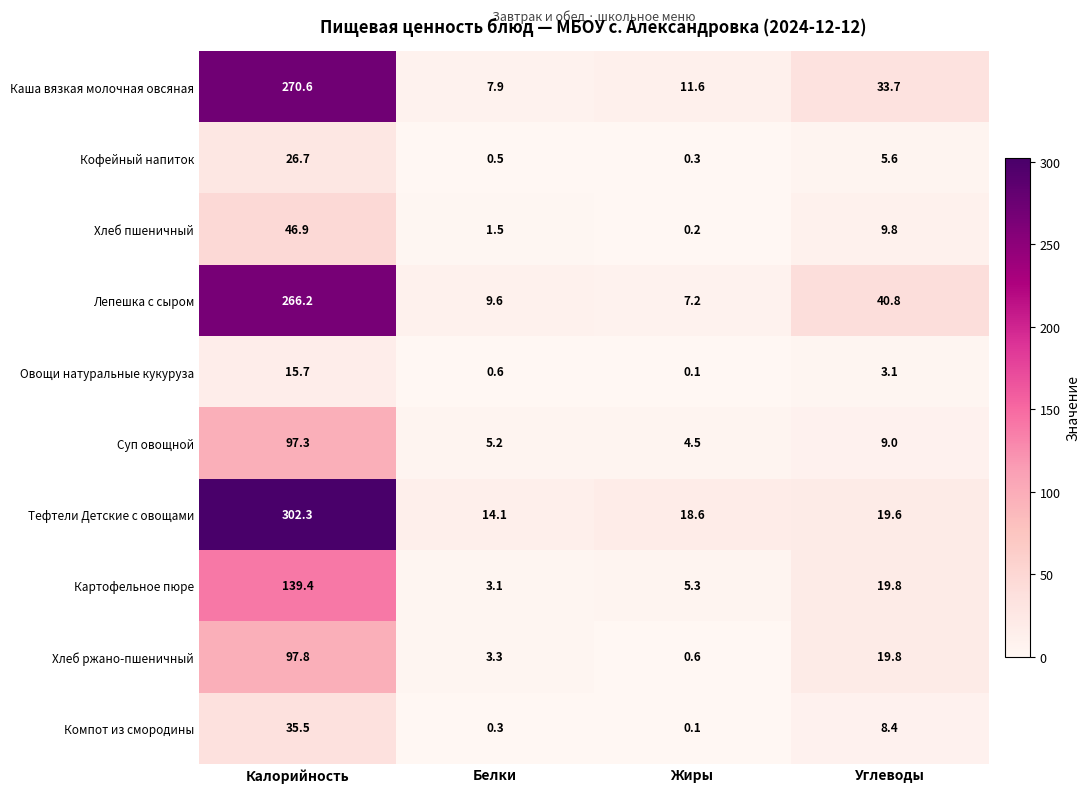

List the series in order of their peak value, lowest first.

Овощи натуральные кукуруза, Кофейный напиток, Компот из смородины, Хлеб пшеничный, Суп овощной, Хлеб ржано-пшеничный, Картофельное пюре, Лепешка с сыром, Каша вязкая молочная овсяная, Тефтели Детские с овощами